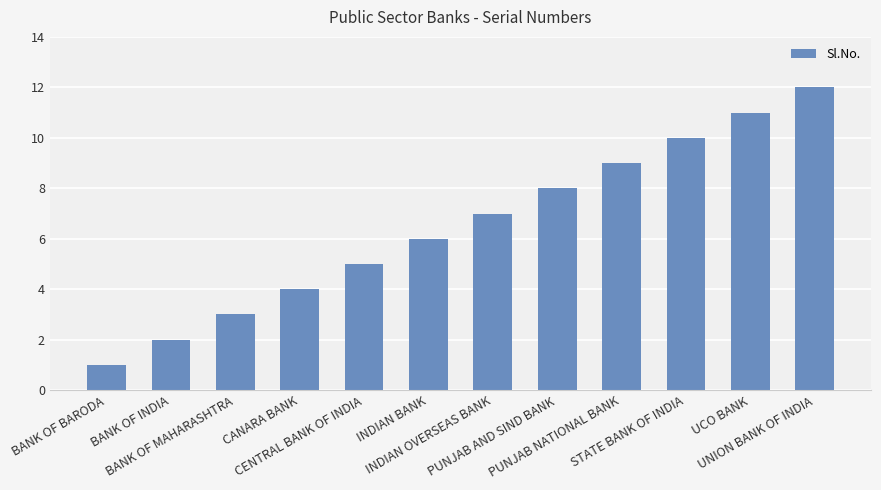

Reading right to left, transcribe all the data shown in this chart.

UNION BANK OF INDIA=12	UCO BANK=11	STATE BANK OF INDIA=10	PUNJAB NATIONAL BANK=9	PUNJAB AND SIND BANK=8	INDIAN OVERSEAS BANK=7	INDIAN BANK=6	CENTRAL BANK OF INDIA=5	CANARA BANK=4	BANK OF MAHARASHTRA=3	BANK OF INDIA=2	BANK OF BARODA=1